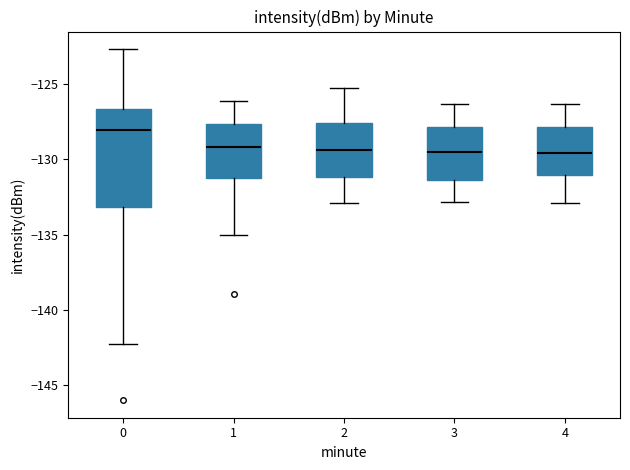

Which box is the tallest, from its lower edge to its upper edge?

0